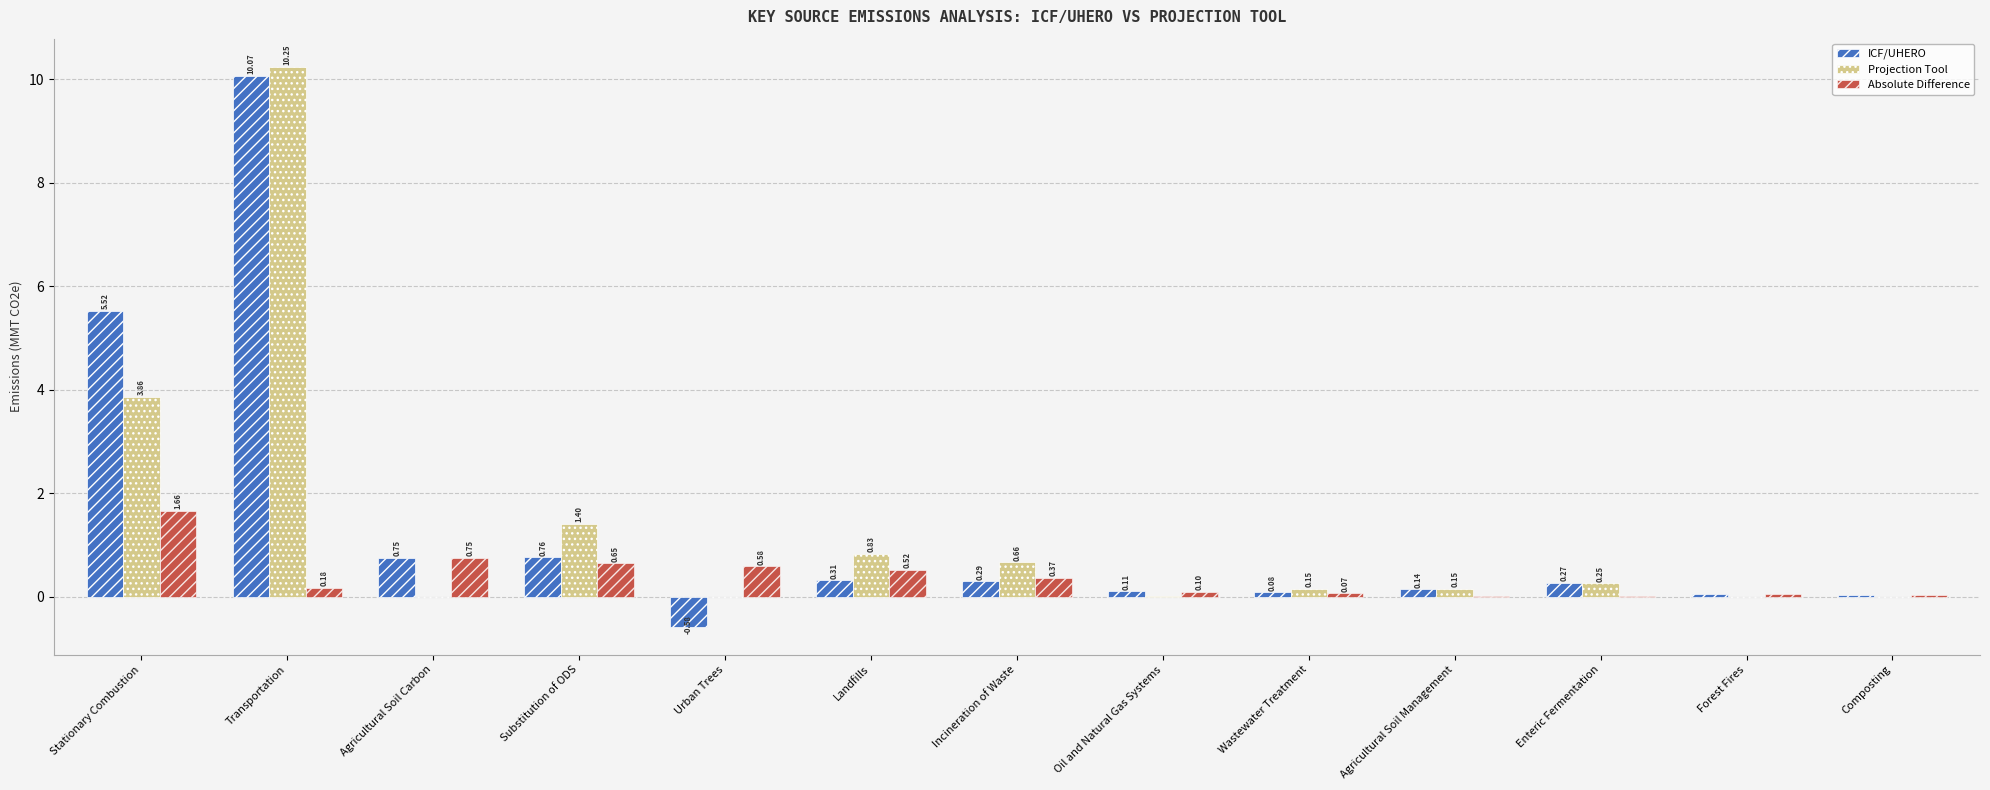

Which series has the widest spread of values?

ICF/UHERO